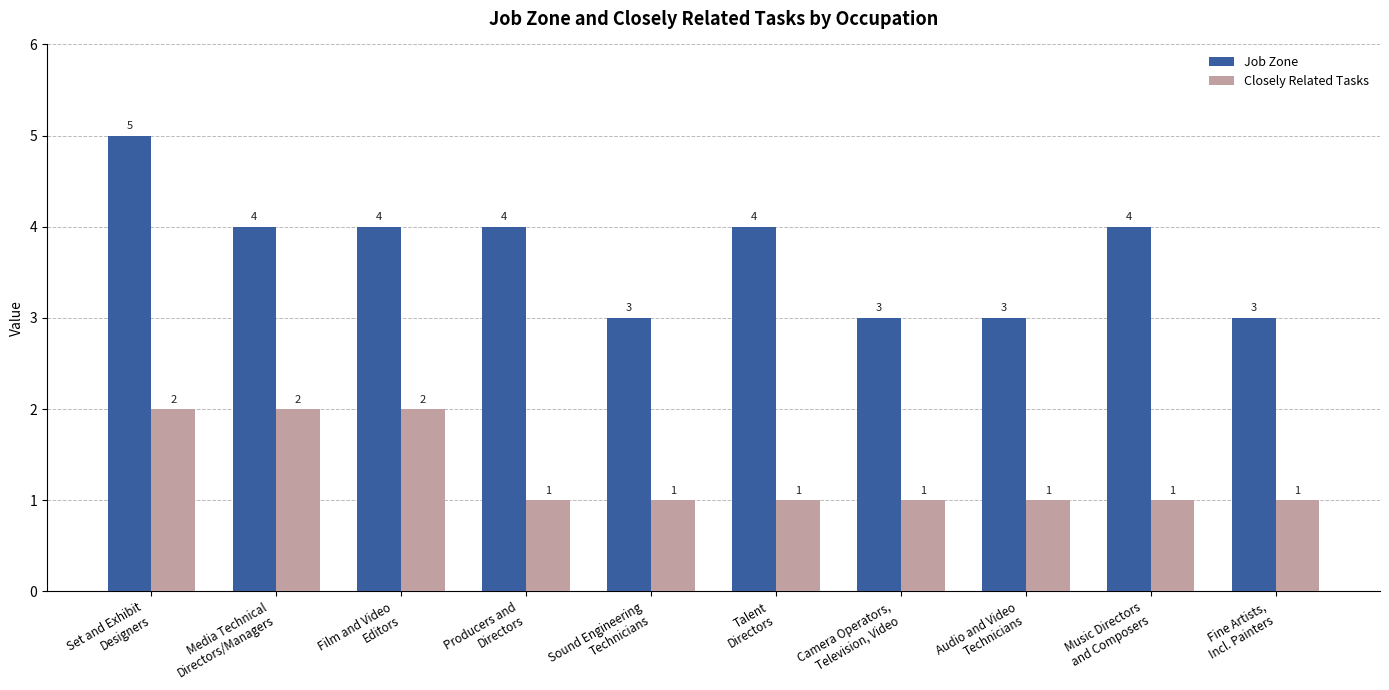

What is the sum of all Job Zone values?

37